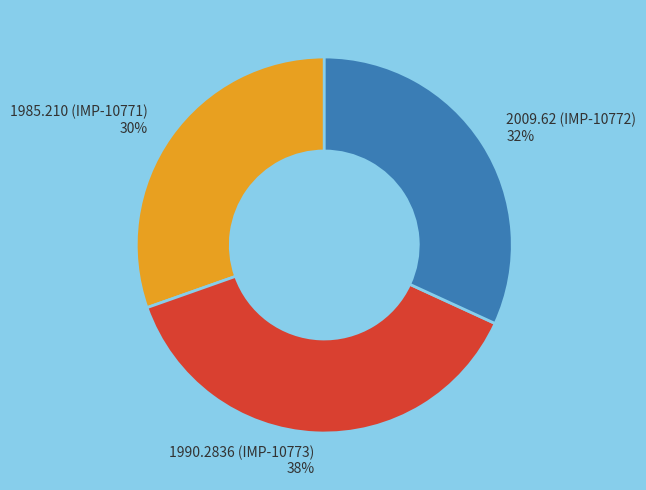

To the nearest percent, what is the combined percentage of 2009.62 (IMP-10772) and 1985.210 (IMP-10771)?

62%